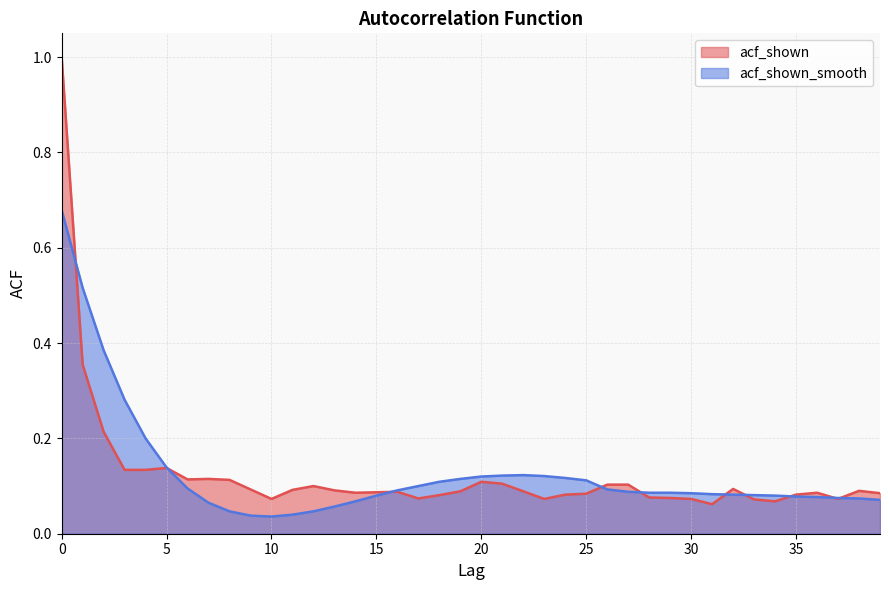

Is it true that acf_shown equals 0.1 at 24?

True